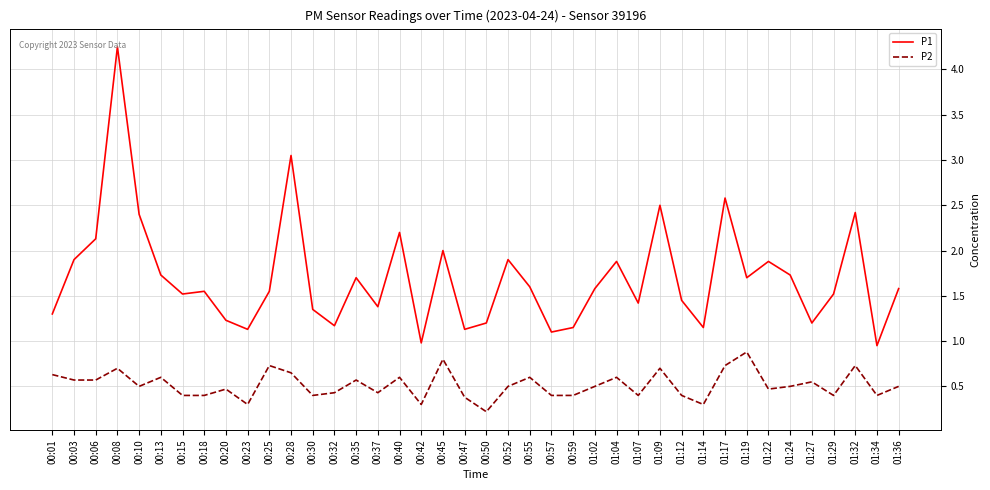

True or false: P1 and P2 intersect in this chart.

False